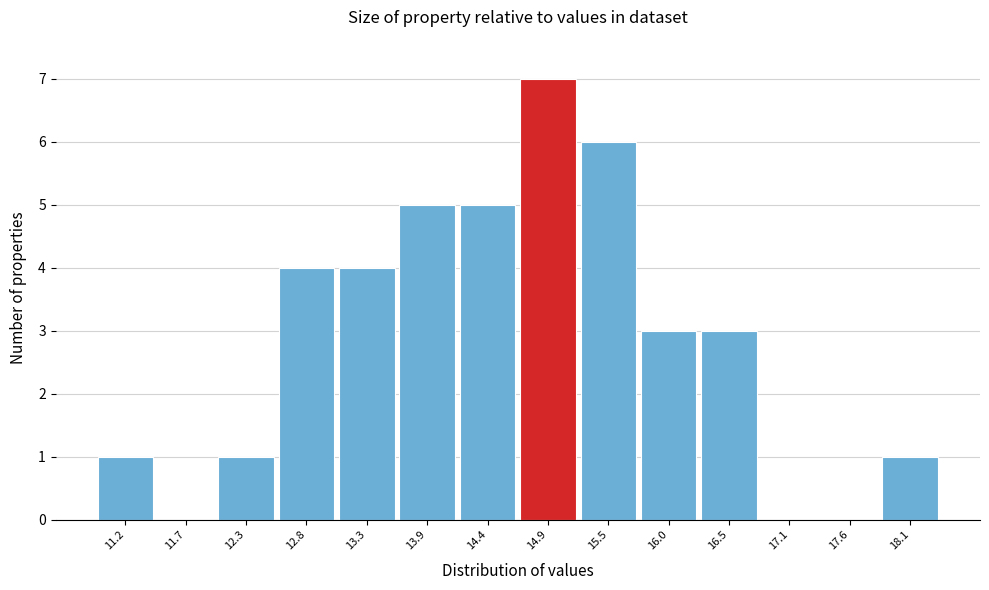

Over which range of the x-axis is the bar tallest?

14.7 to 15.2